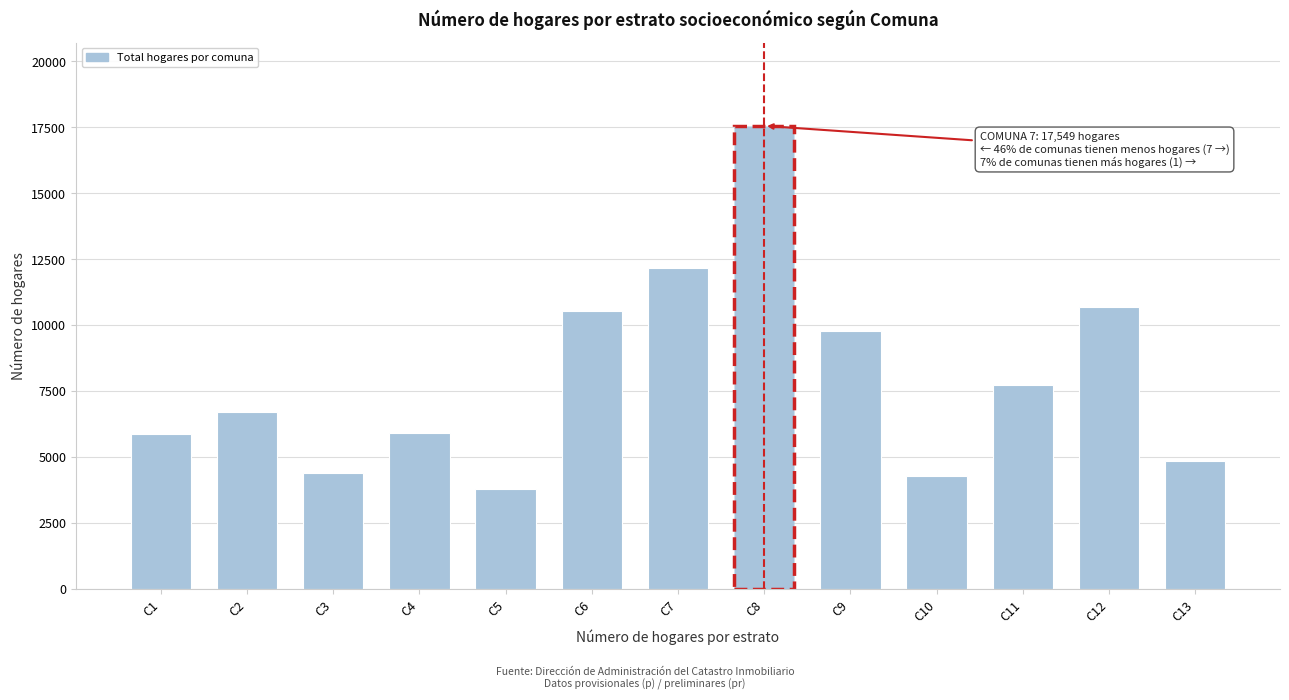

What is the sum of the values at C4 and C10?

10187